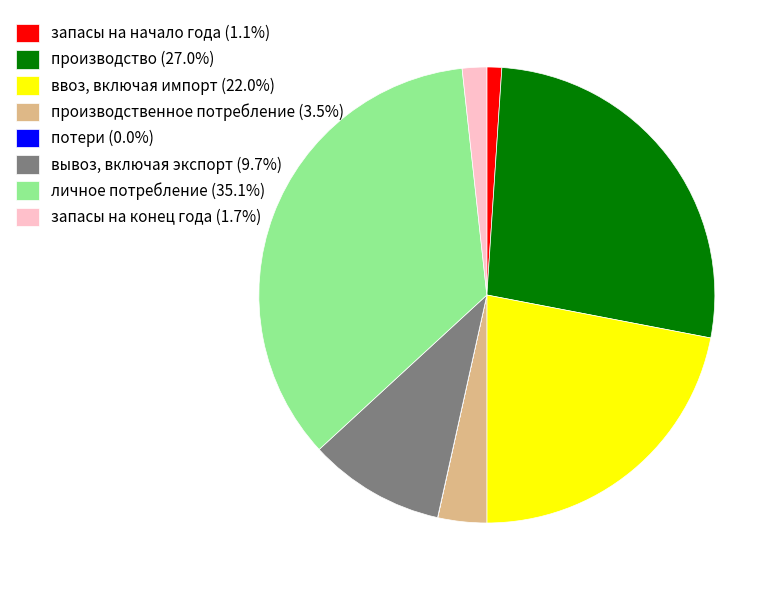

Is вывоз, включая экспорт (9.7%) the majority of the pie?

No